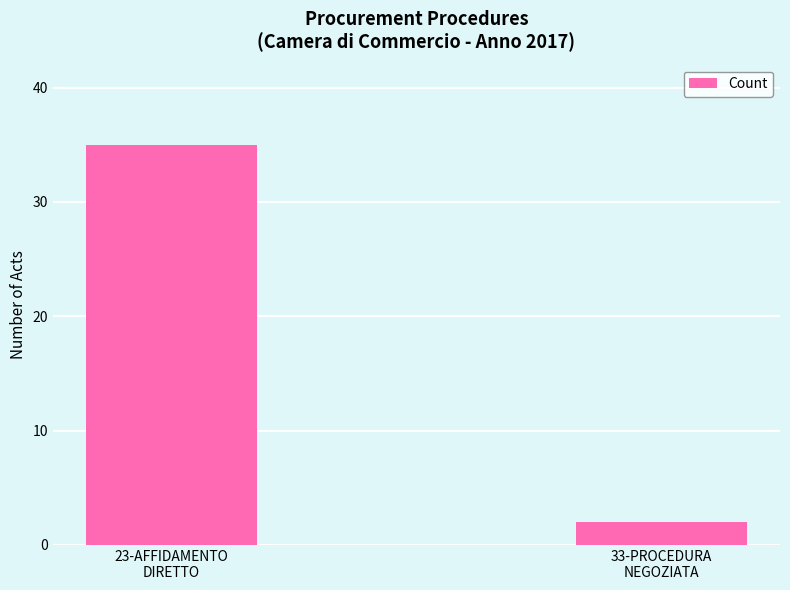

What is the difference between the values at 33-PROCEDURA
NEGOZIATA and 23-AFFIDAMENTO
DIRETTO?

33